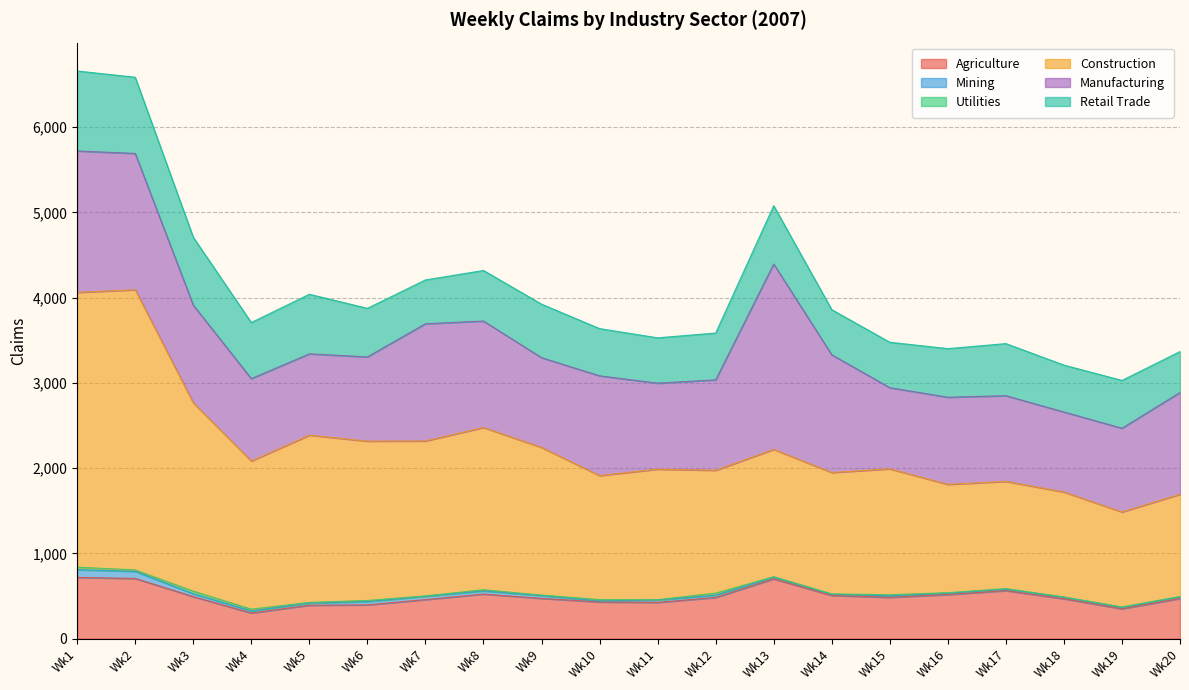

Is the value of Retail Trade at Wk1 greater than the value of Manufacturing at Wk4?

No